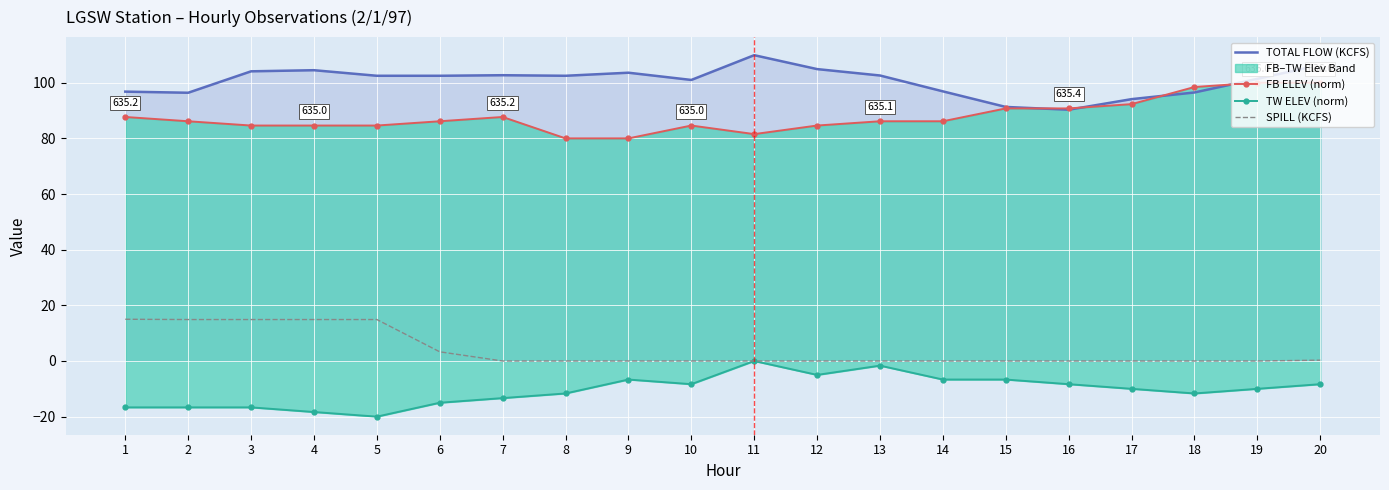

Which series changed the most between 1 and 13?

SPILL (KCFS)